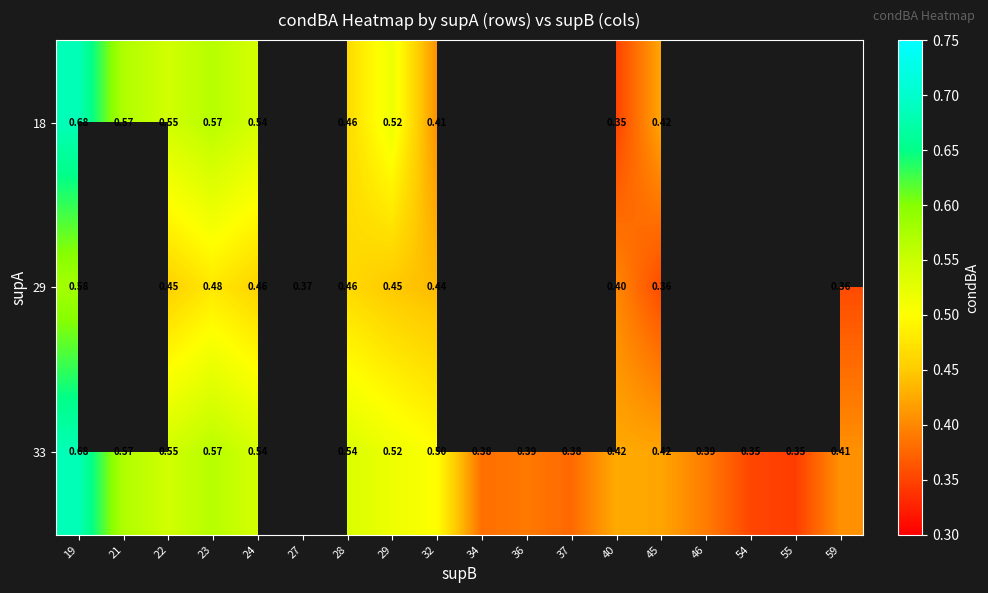

Which label corresponds to the smallest value in the chart?

55